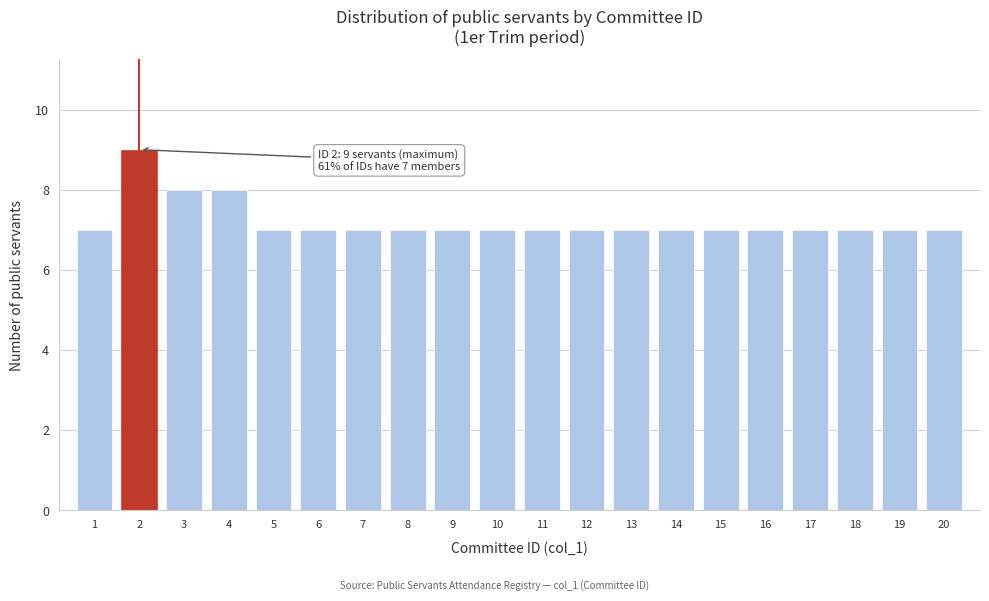

Reading left to right, what are all the values shown in this chart?

1=7	2=9	3=8	4=8	5=7	6=7	7=7	8=7	9=7	10=7	11=7	12=7	13=7	14=7	15=7	16=7	17=7	18=7	19=7	20=7